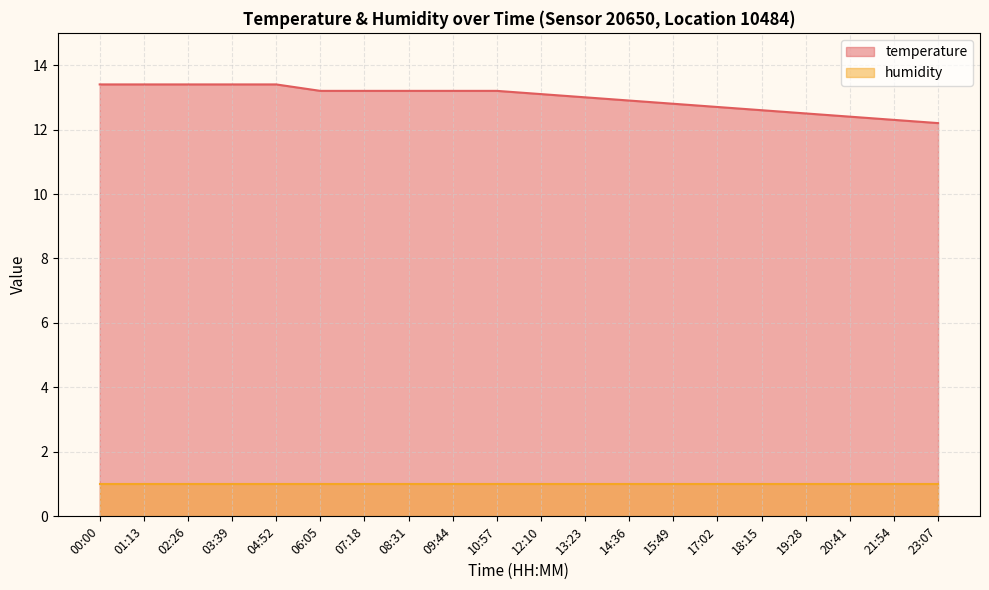

True or false: there are more than 2 points higher than both neighbors.

False